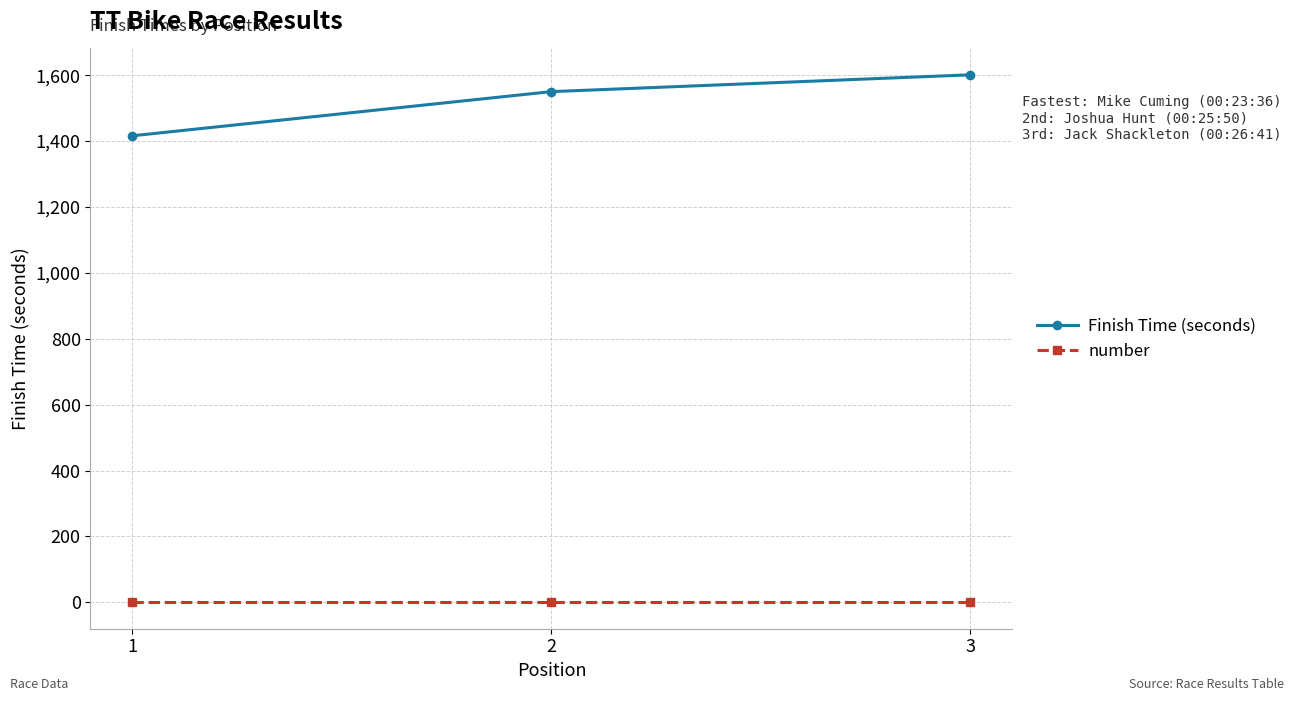

At which category is the sum across all series the highest?

3